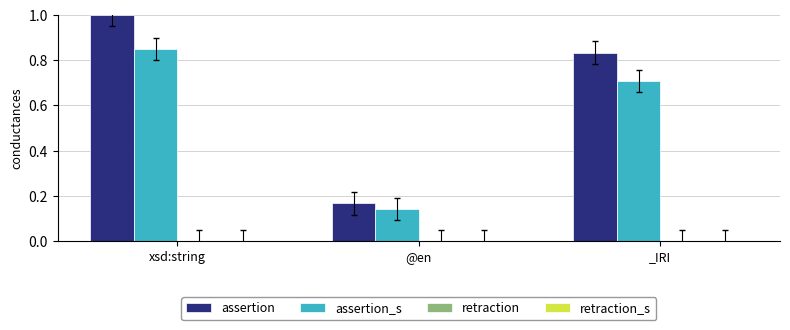

What is the label of the 2nd bar from the right?

@en